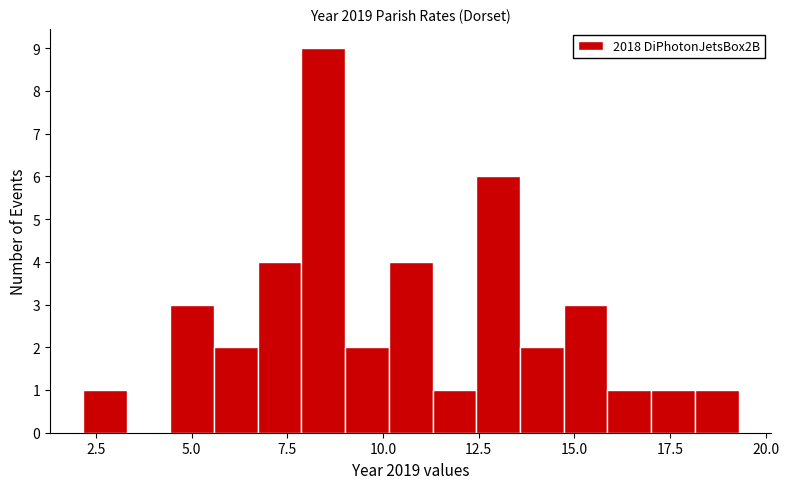

Around what value on the x-axis is the tallest bar? Give the approximate position of its centre, as read against the axis.

8.5